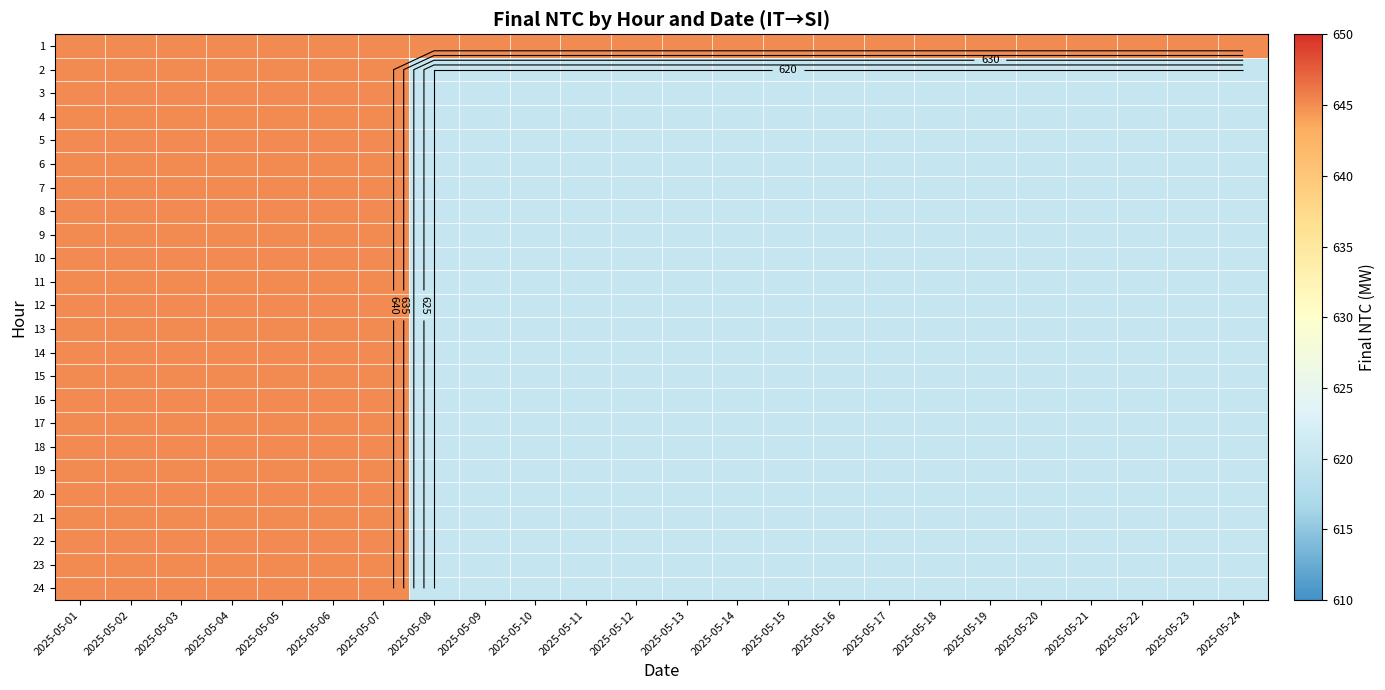

The 22 series shows 620 at 2025-05-19. True or false?

True